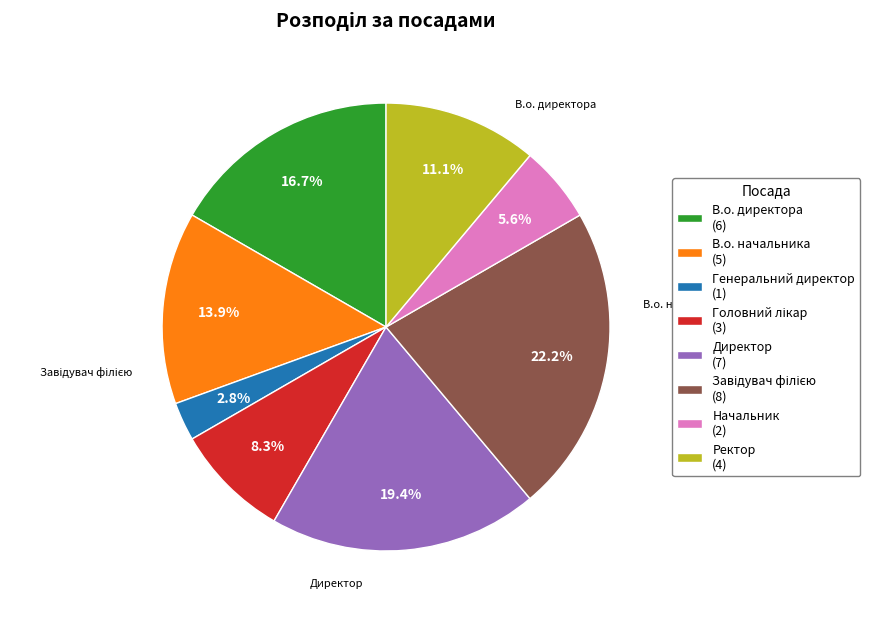

To the nearest percent, what percentage of the pie is Начальник?

6%